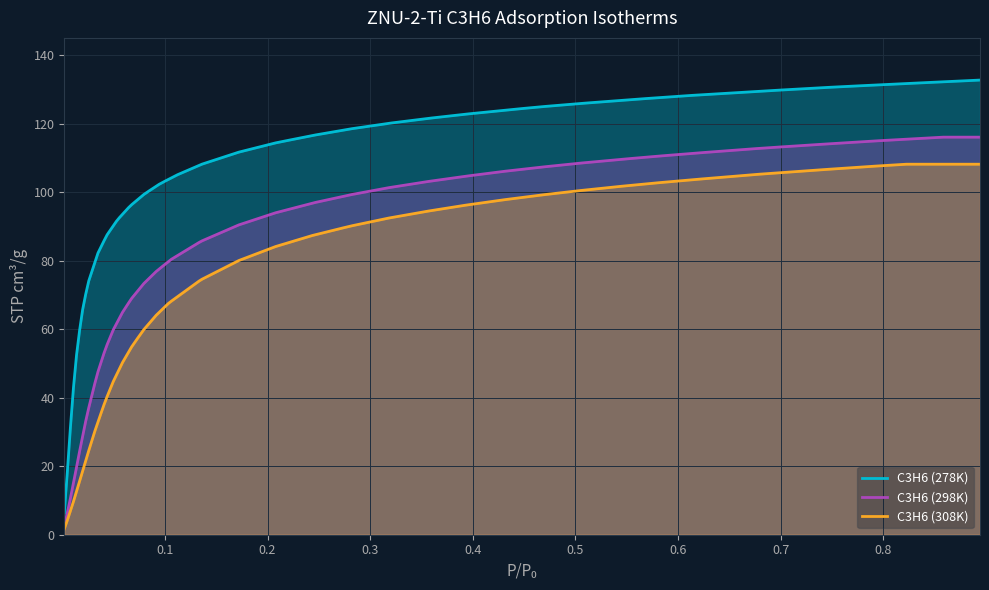

Which series has the widest spread of values?

C3H6 (278K)